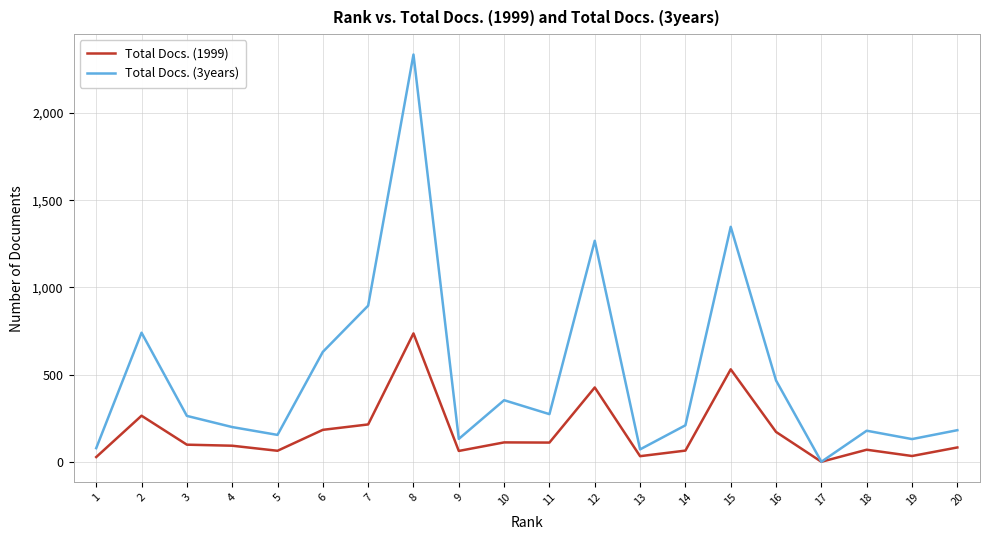

At which label does Total Docs. (1999) first exceed 98?

2